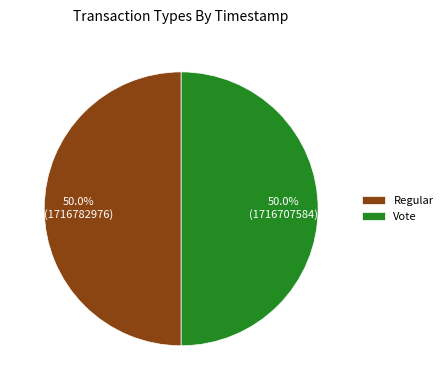

What percentage is the Regular slice, to the nearest percent?

50%